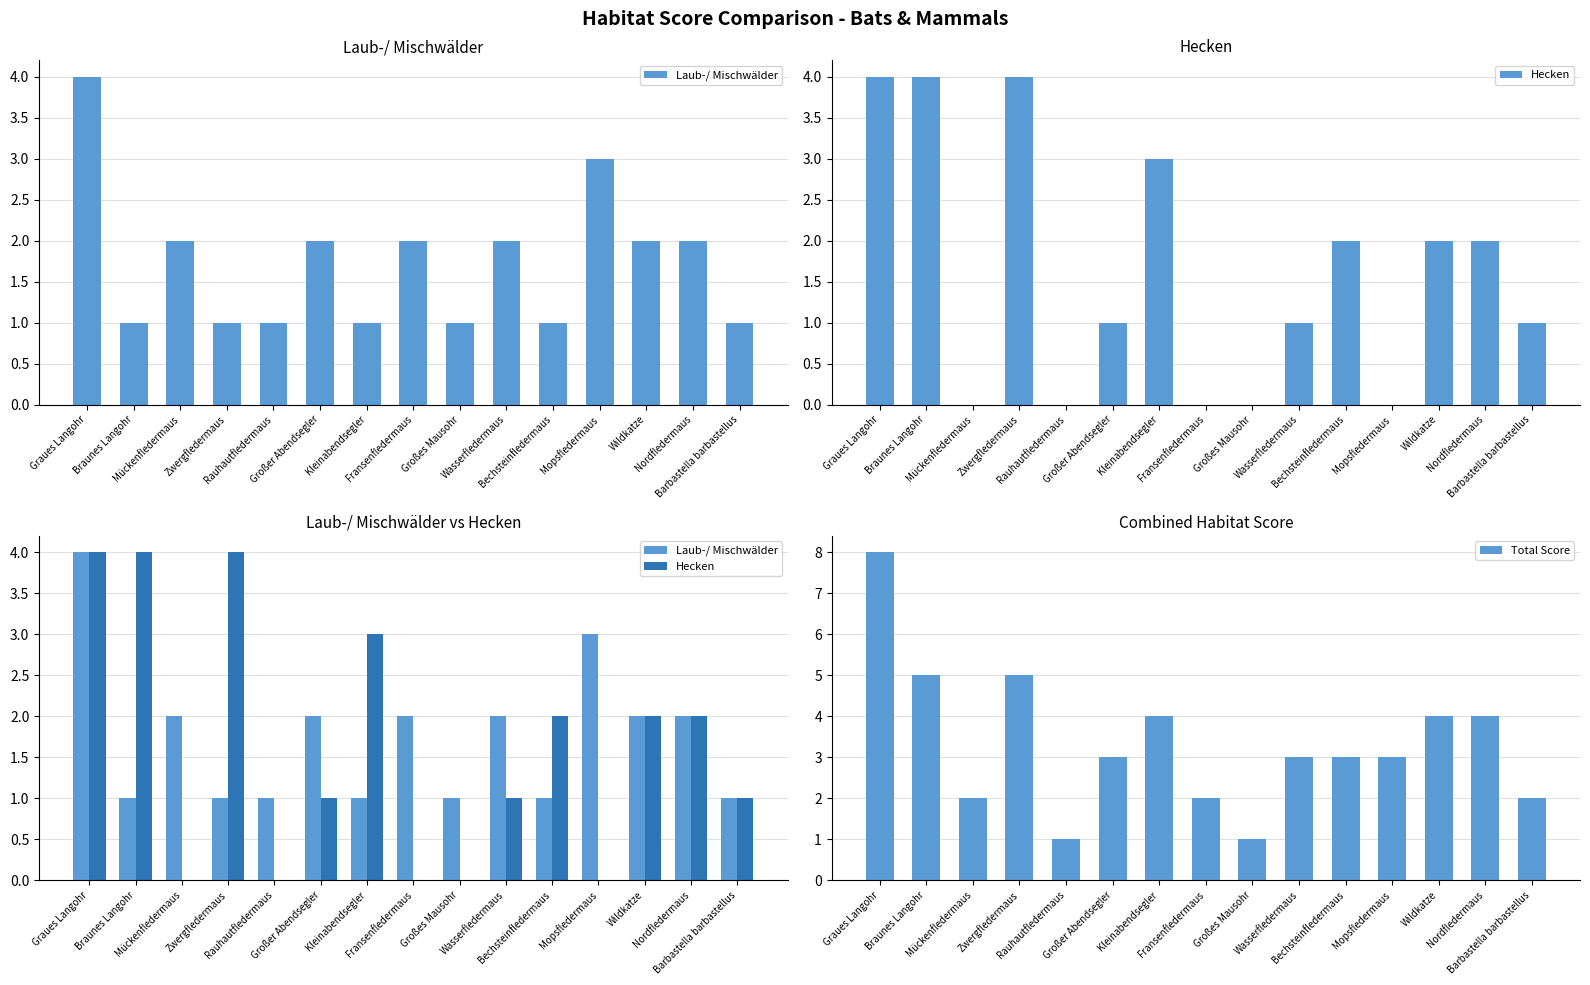

What is the sum of the Total Score values at Graues Langohr and Fransenfledermaus?

10